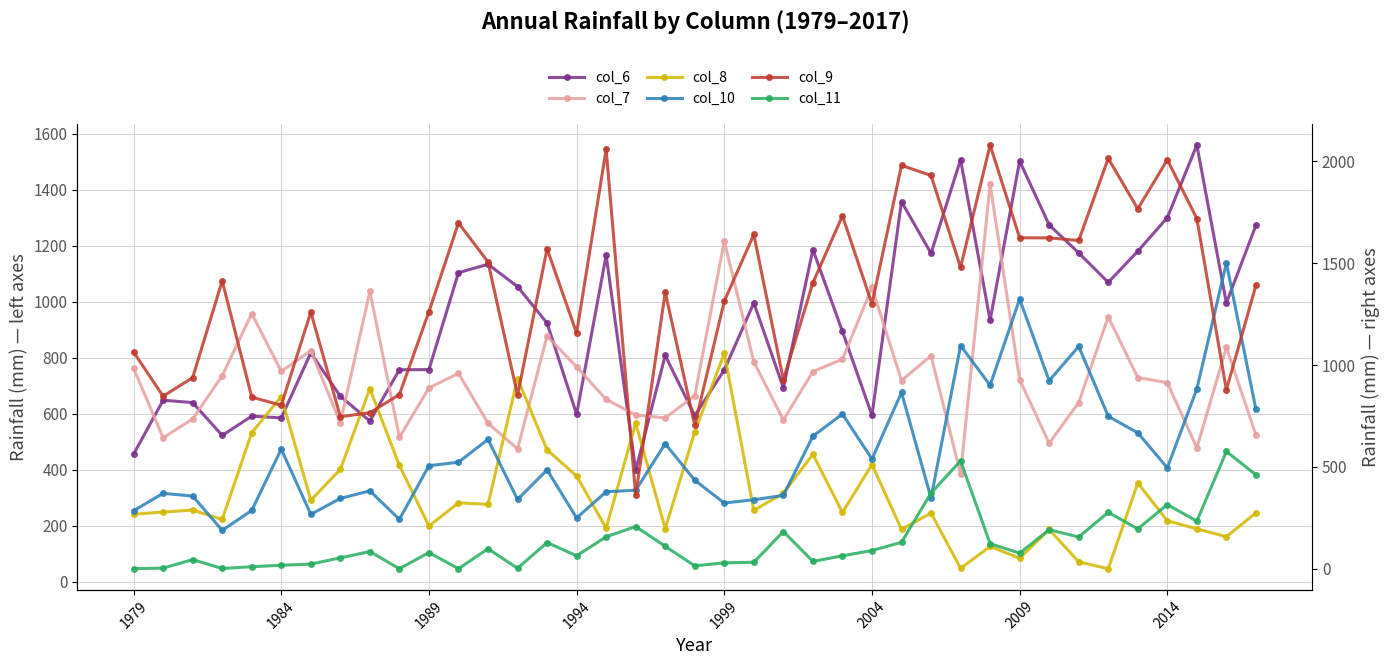

Rank the series at 2004 from highest to lowest value.

col_9, col_7, col_6, col_10, col_8, col_11